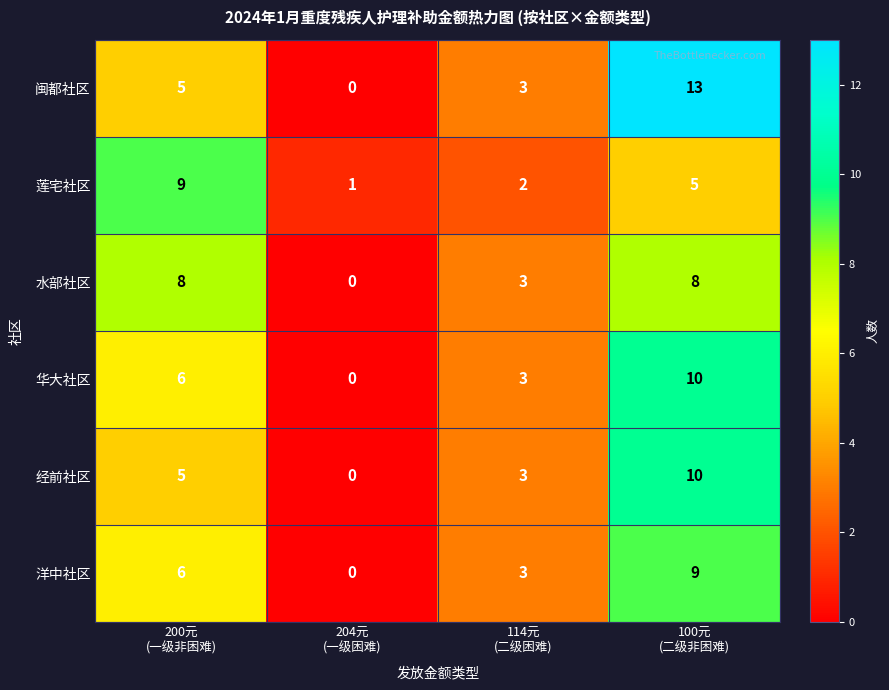

Which series has the largest range (max minus min)?

闽都社区